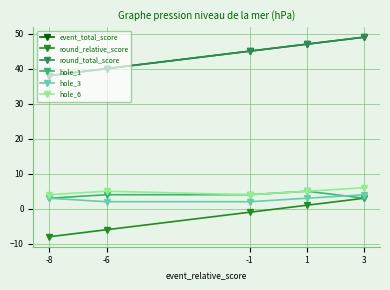

Is it true that hole_3 equals 5 at -8?

False